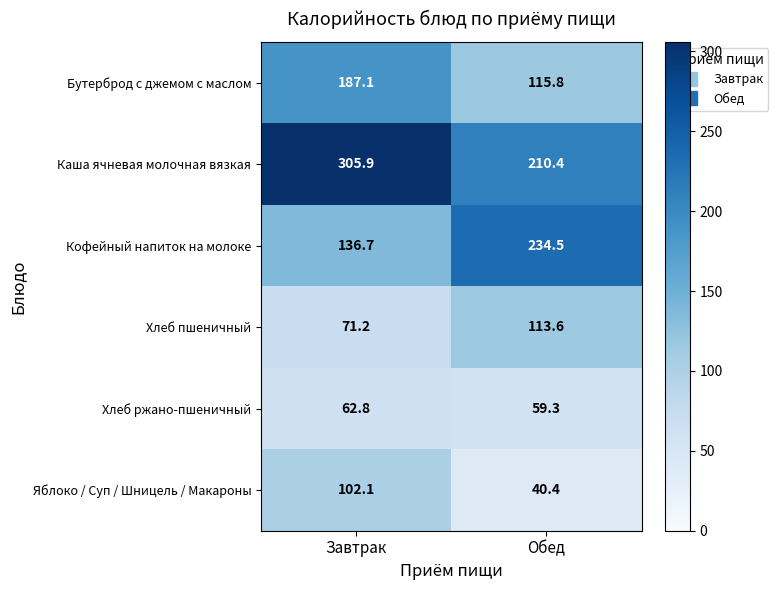

At which category is the sum across all series the highest?

Завтрак